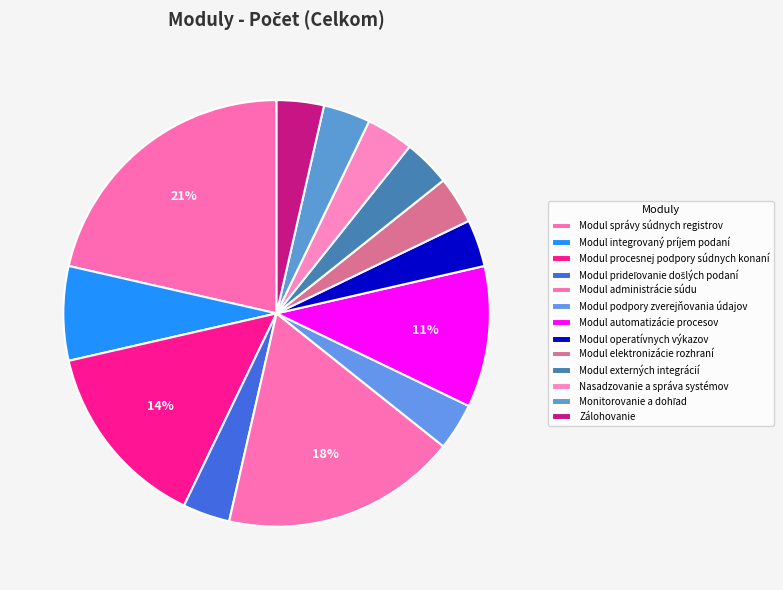

How many segments does this pie chart have?

13